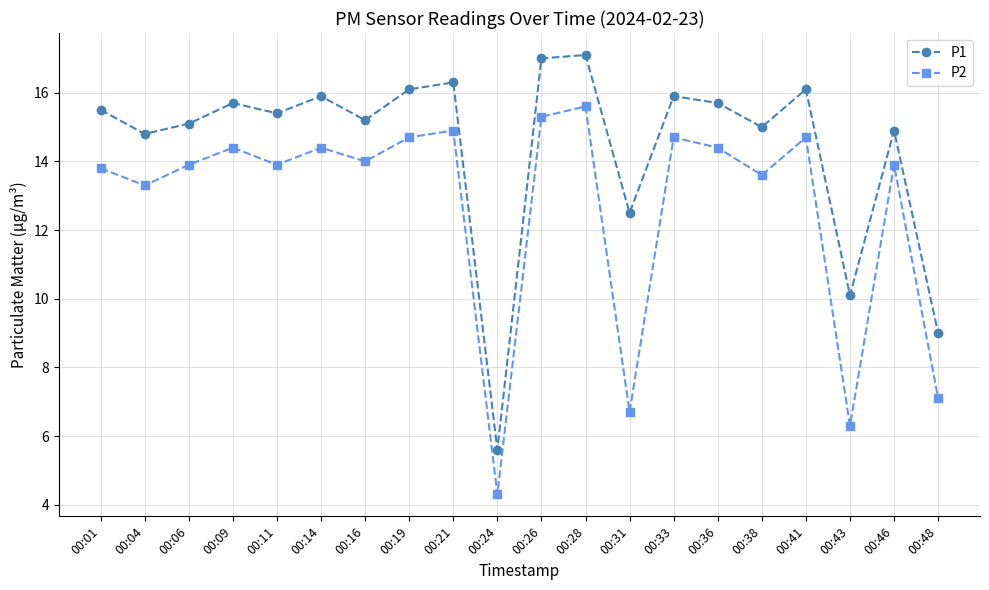

The value of P2 at 00:21 is 10.0. True or false?

False